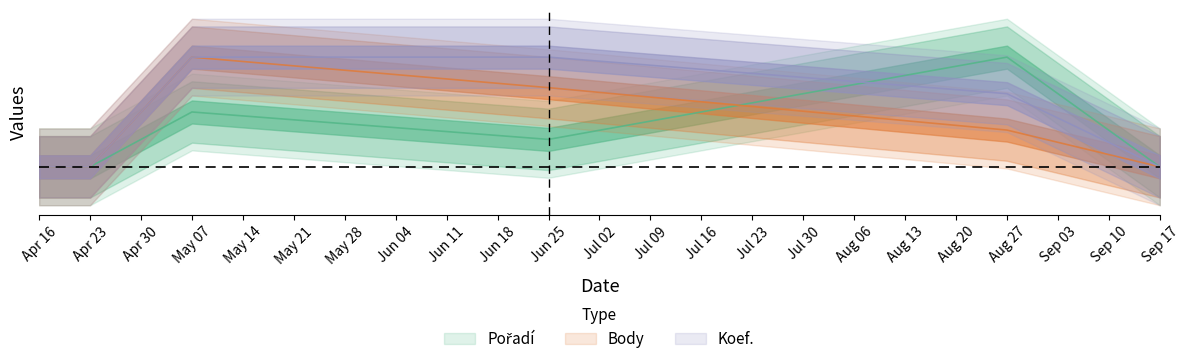

What position from the right is Apr 23?

5